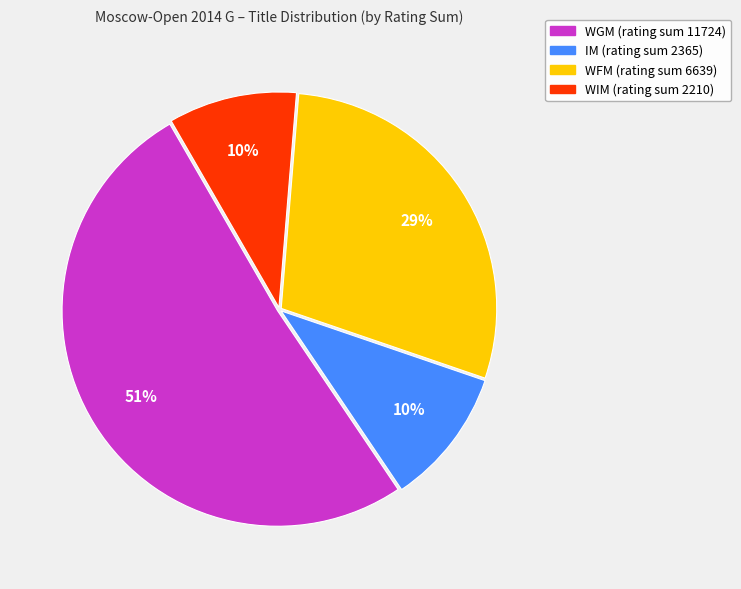

Between WFM and WGM, which is larger?

WGM